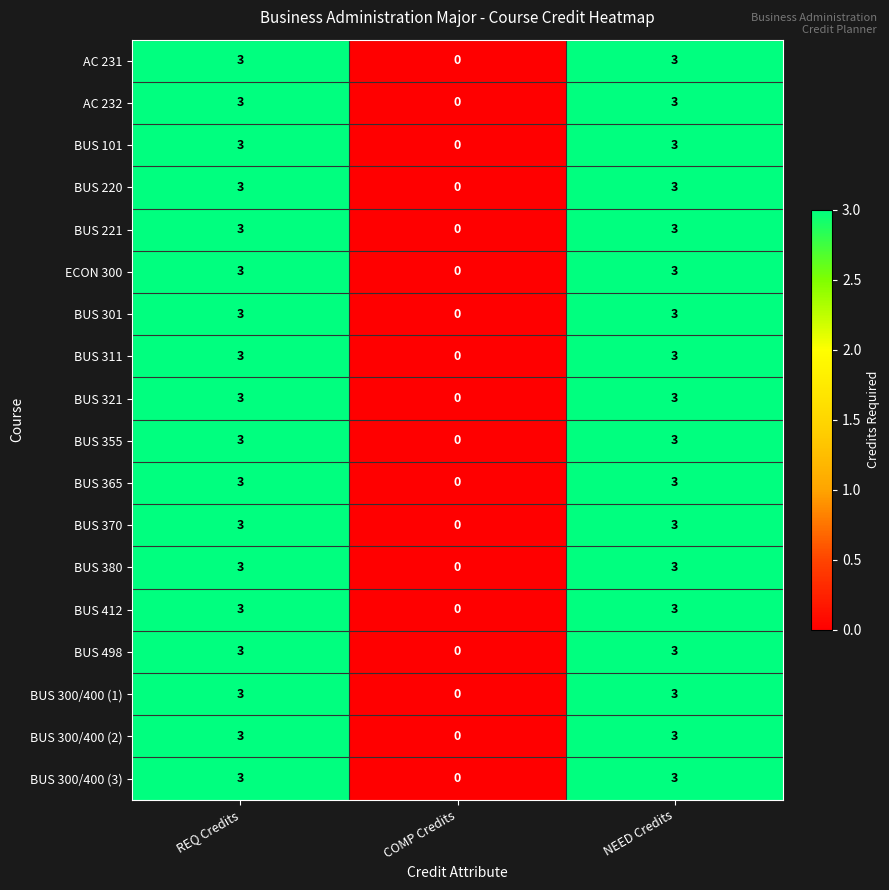

The BUS 301 series shows 2 at REQ Credits. True or false?

False